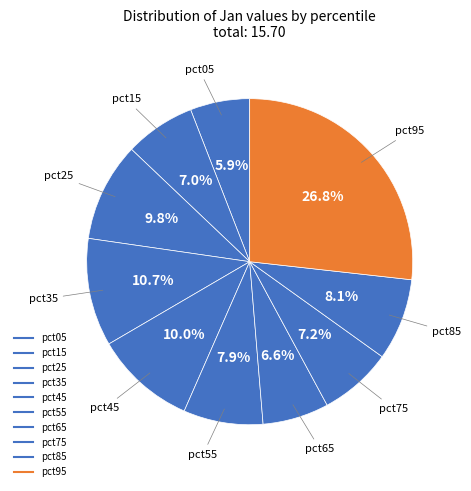

Count the number of slices in the pie.

10